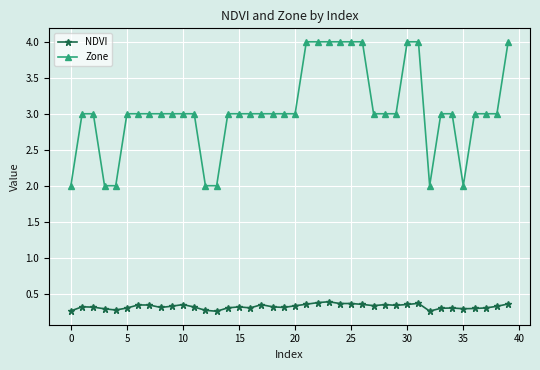

What are all the series names shown in the legend?

NDVI, Zone